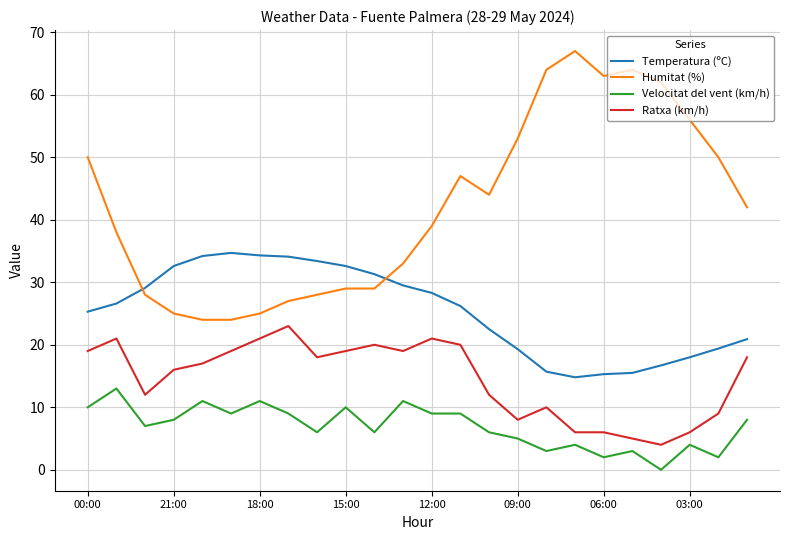

Rank the series by their maximum value, from highest to lowest.

Humitat (%), Temperatura (ºC), Ratxa (km/h), Velocitat del vent (km/h)